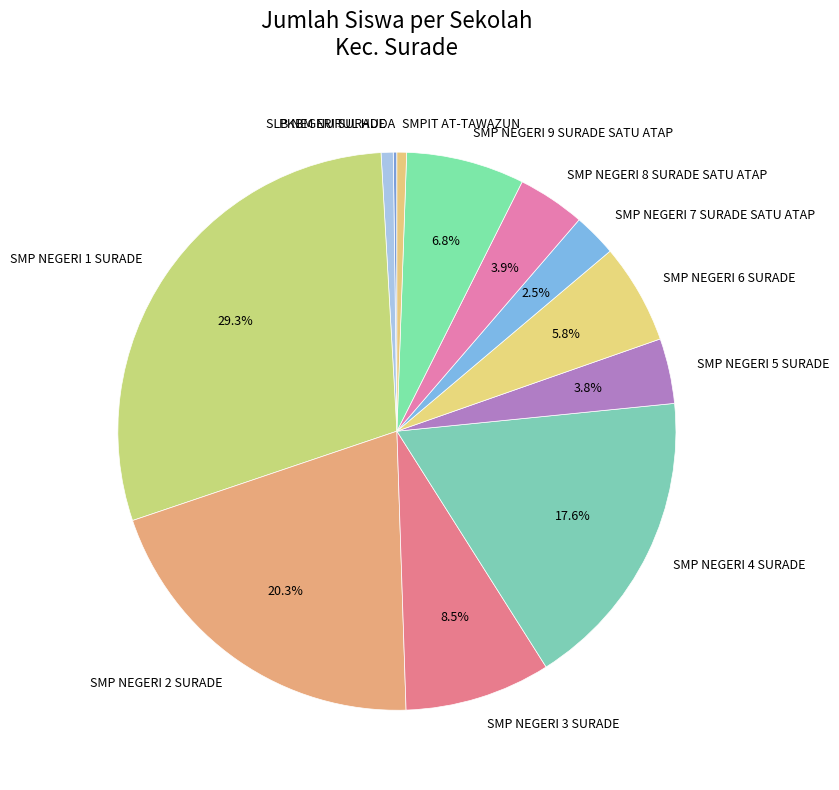

Which category has the biggest portion of the pie?

SMP NEGERI 1 SURADE